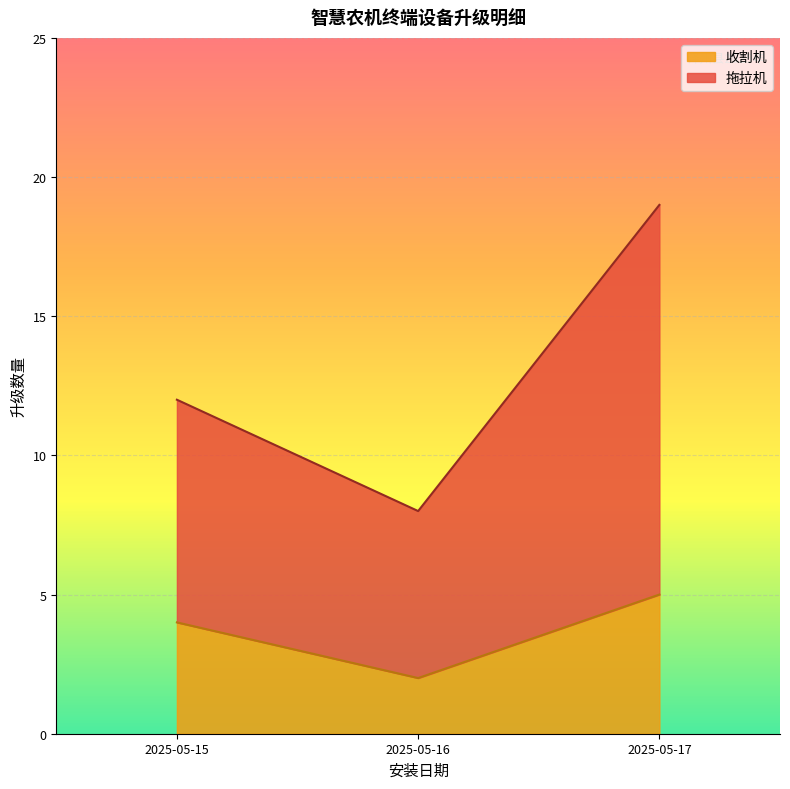

At which label does 收割机 reach its minimum?

2025-05-16